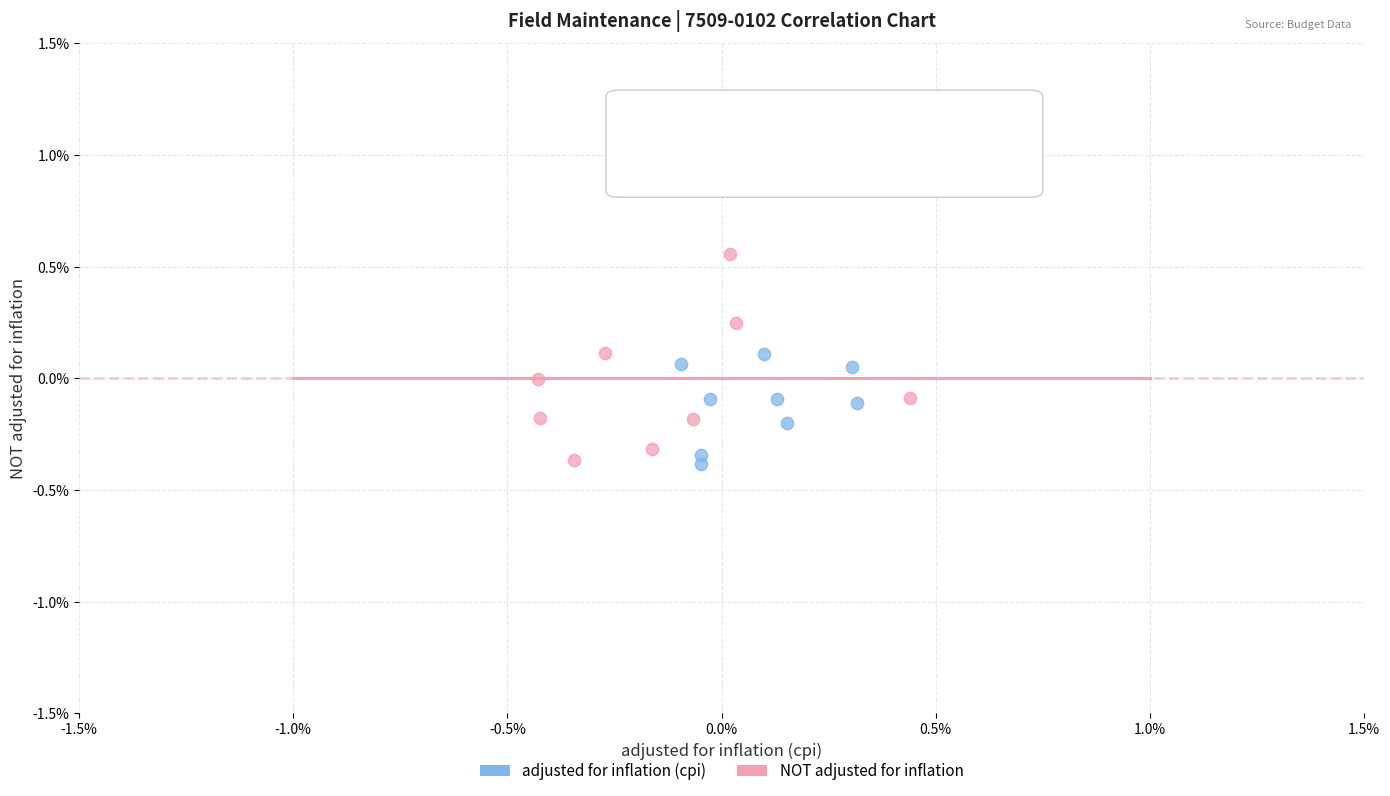

Which series contains the highest Y value?

NOT adjusted for inflation